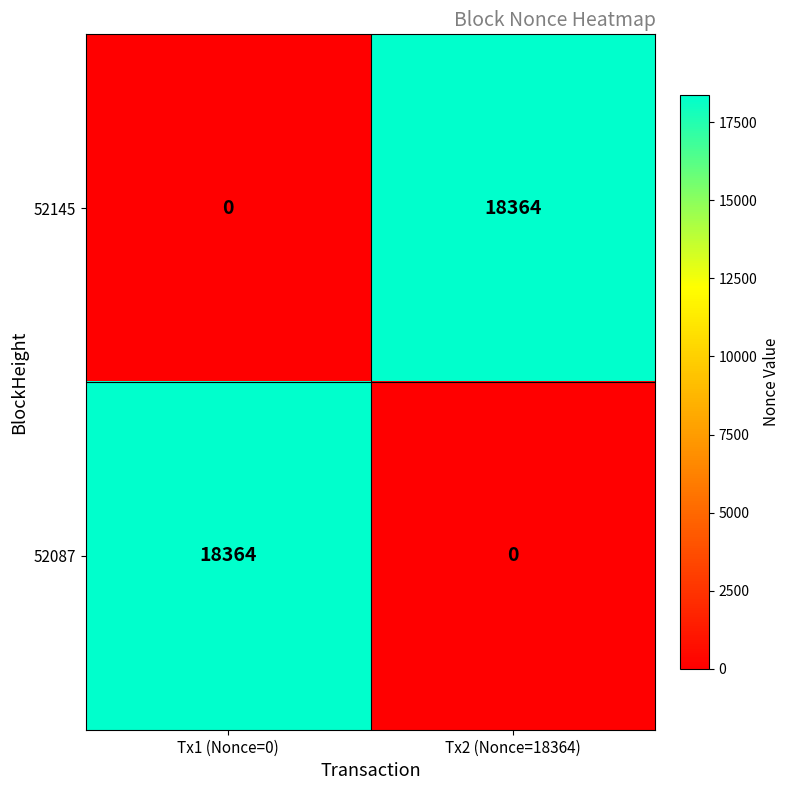

Reading left to right, list all the values displayed in this chart.

52145: Tx1 (Nonce=0)=0	Tx2 (Nonce=18364)=18364
52087: Tx1 (Nonce=0)=18364	Tx2 (Nonce=18364)=0